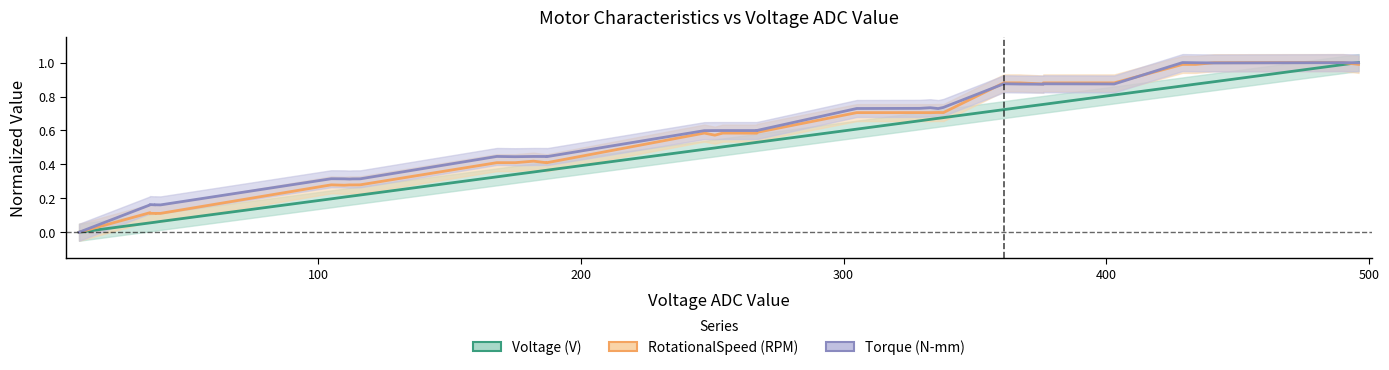

Which series ends up on top after the final intersection of Torque (N-mm) and RotationalSpeed (RPM)?

Torque (N-mm)